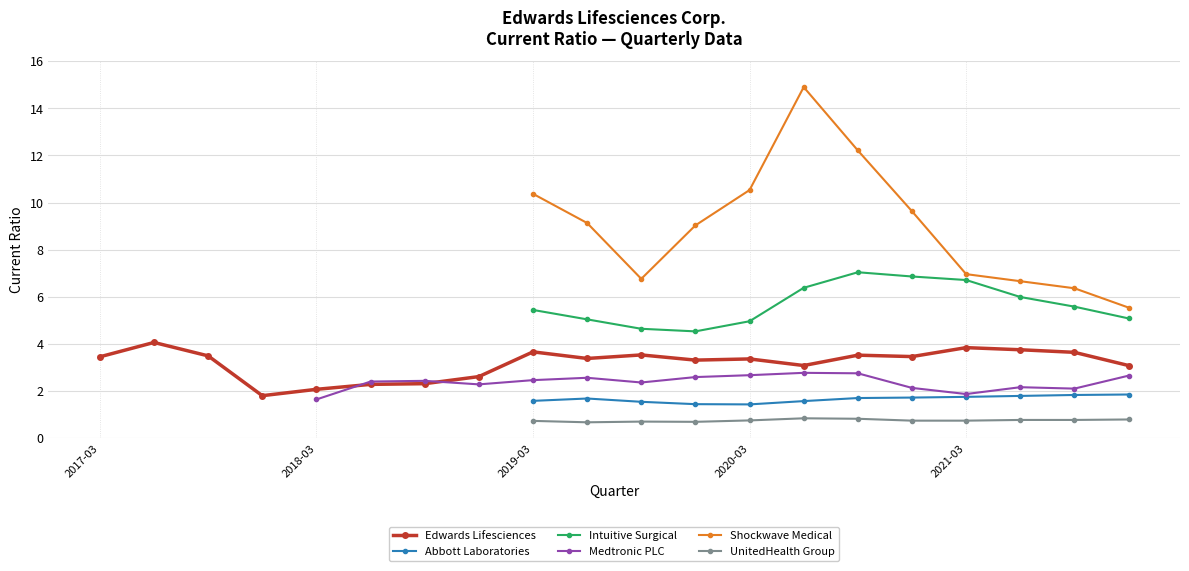

Is it true that Edwards Lifesciences equals 3.4 at 2020-03?

True